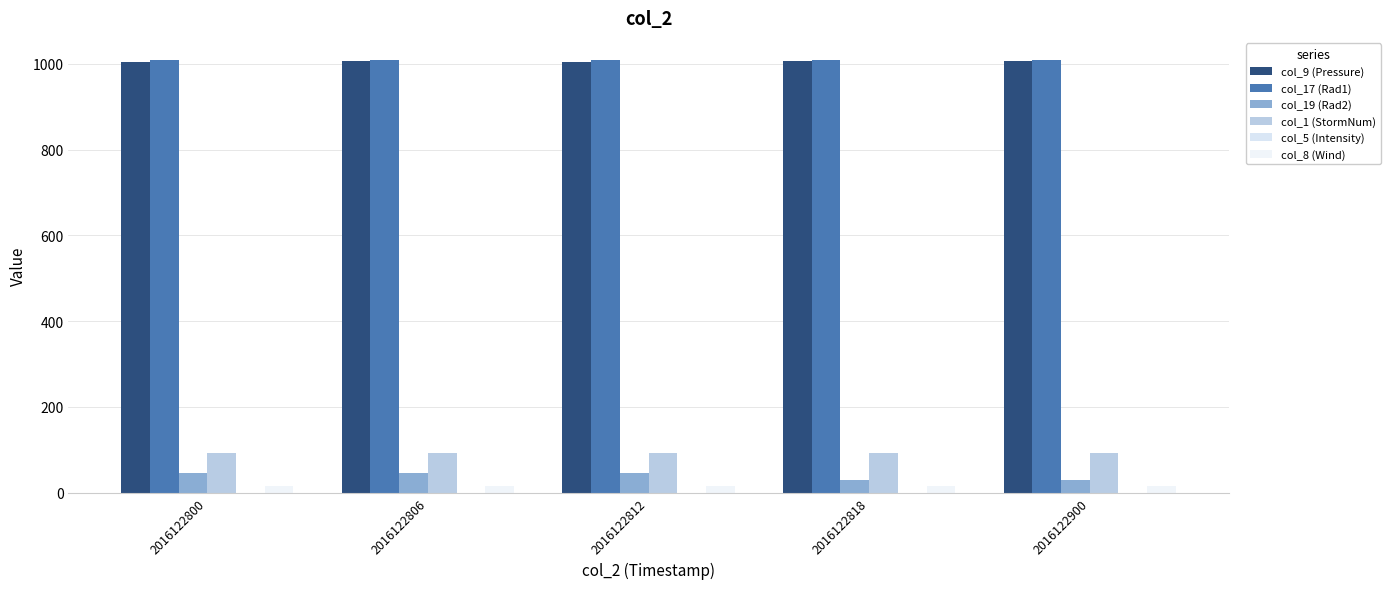

How many data points in col_9 (Pressure) are less than 1006?

2